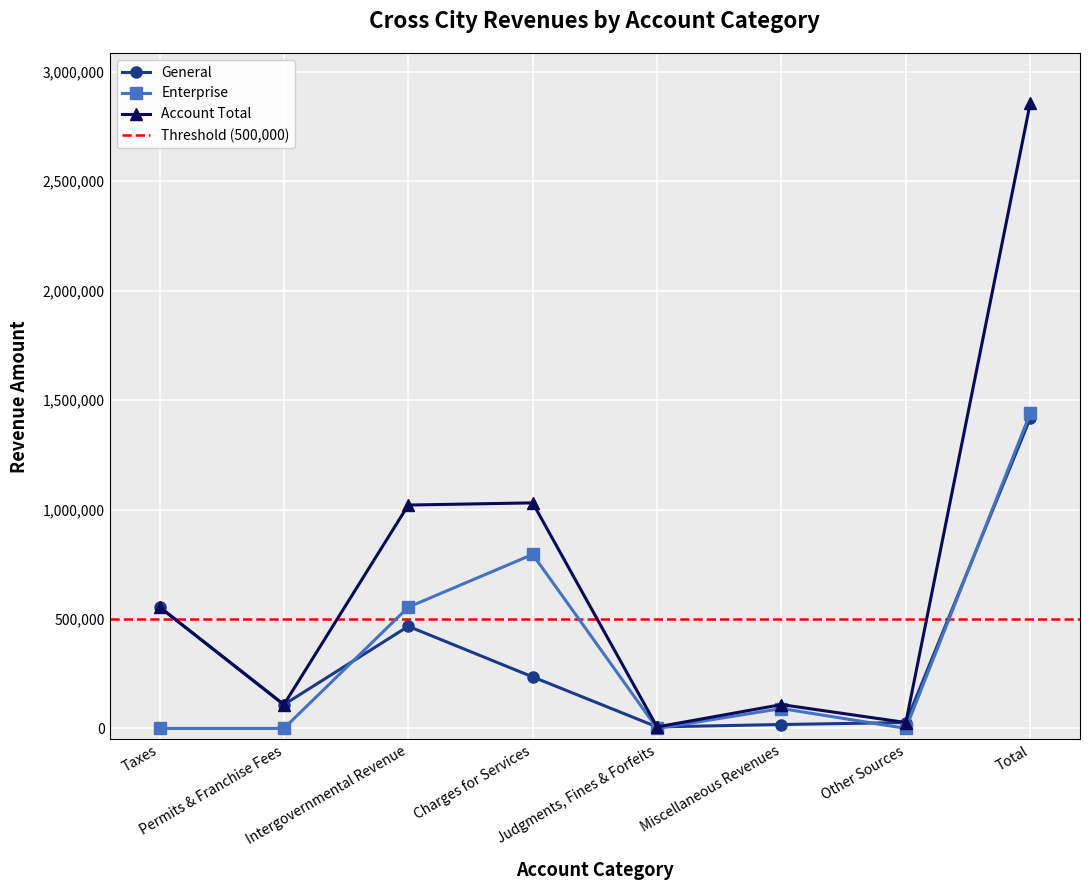

True or false: Account Total and Enterprise intersect in this chart.

False